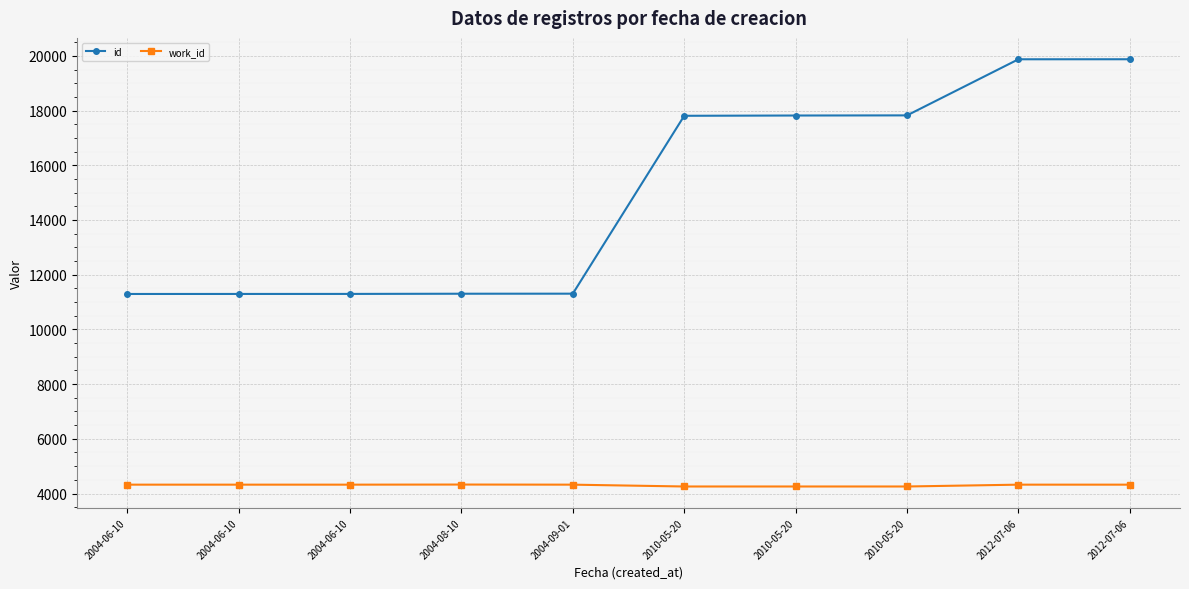

What is the label of the 10th point from the right?

2004-06-10